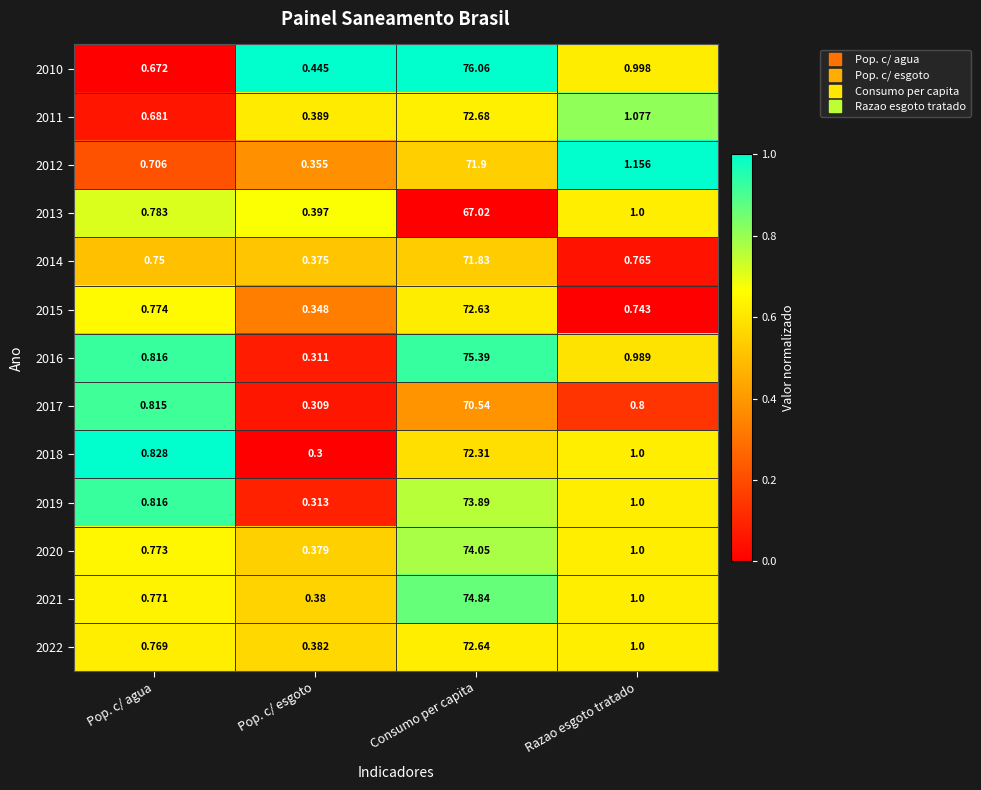

At which category is the sum across all series the highest?

Consumo per capita